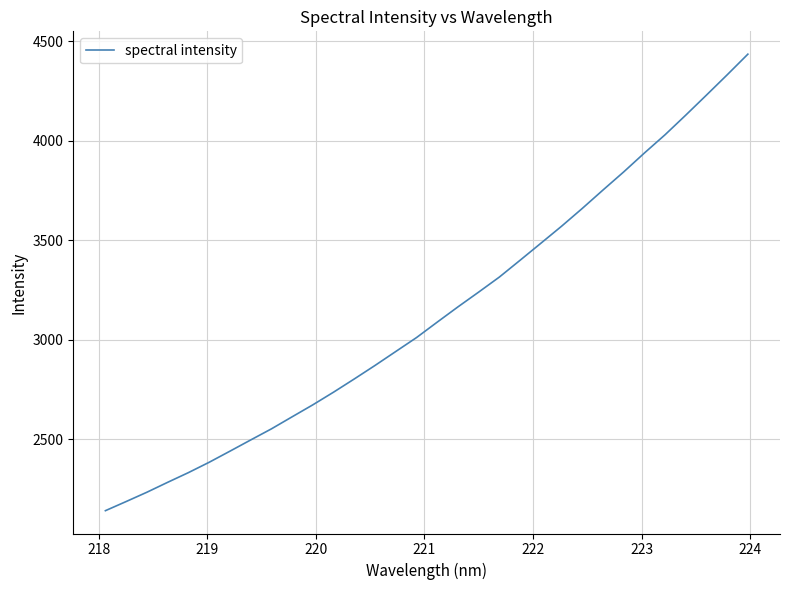

What is the maximum value shown in the chart?

4434.2